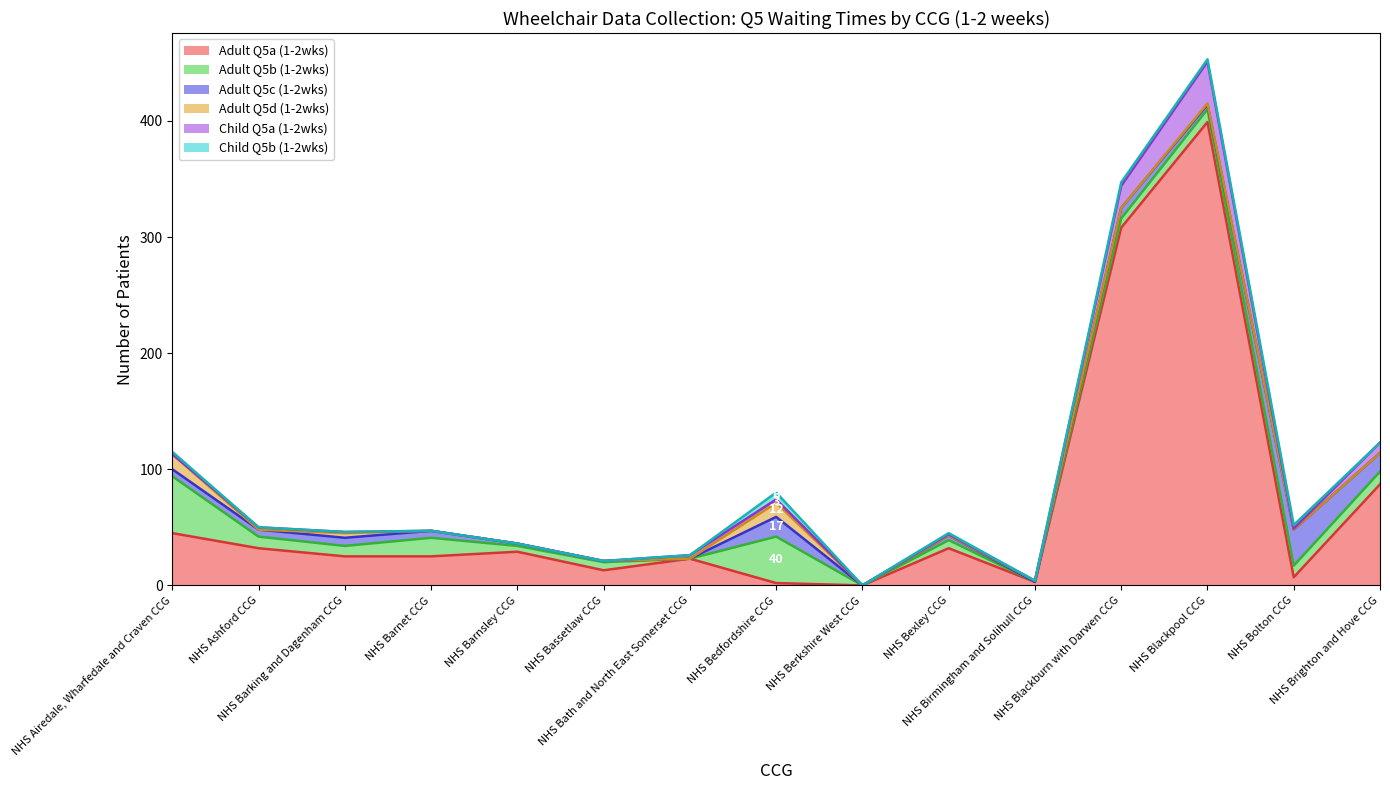

What is the label of the 8th point from the right?

NHS Bedfordshire CCG